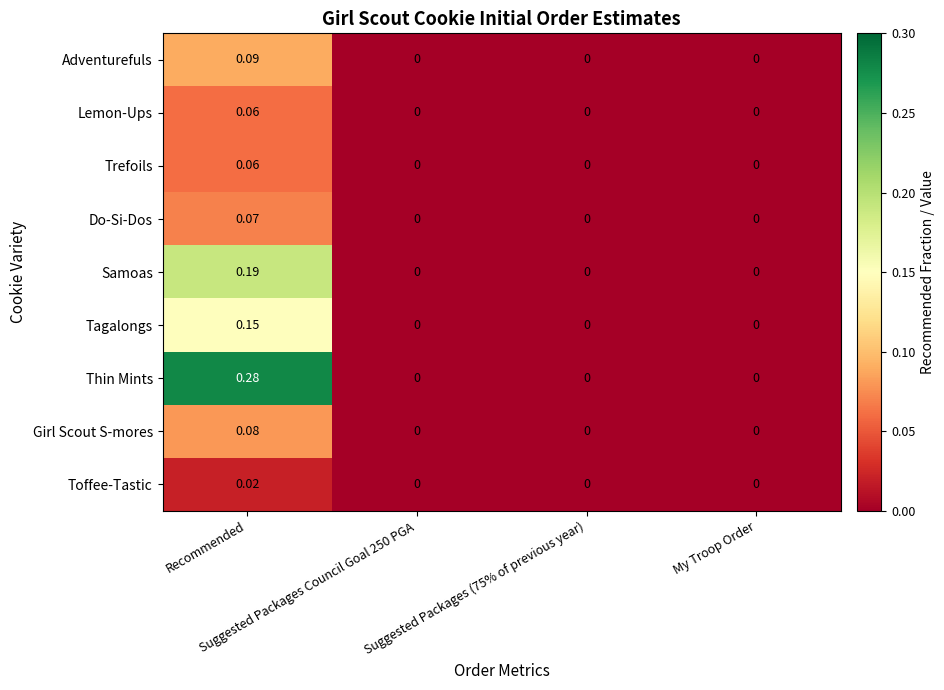

Which series has the largest range (max minus min)?

Thin Mints